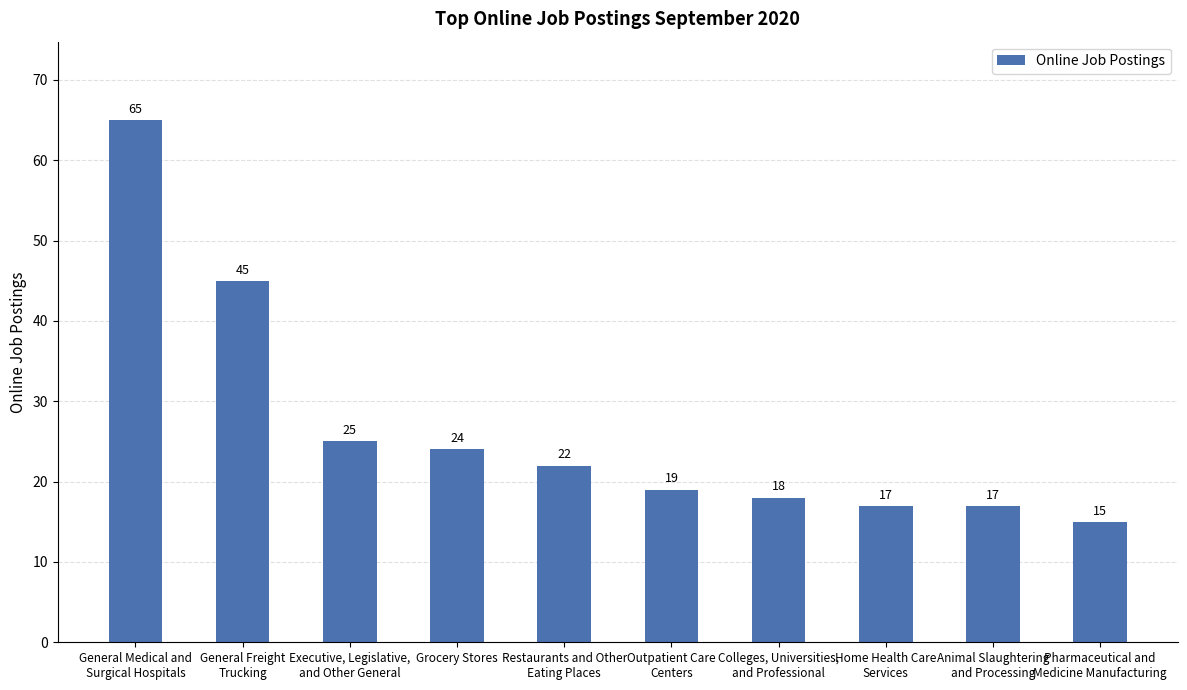

Which label corresponds to the smallest value in the chart?

Pharmaceutical and
Medicine Manufacturing